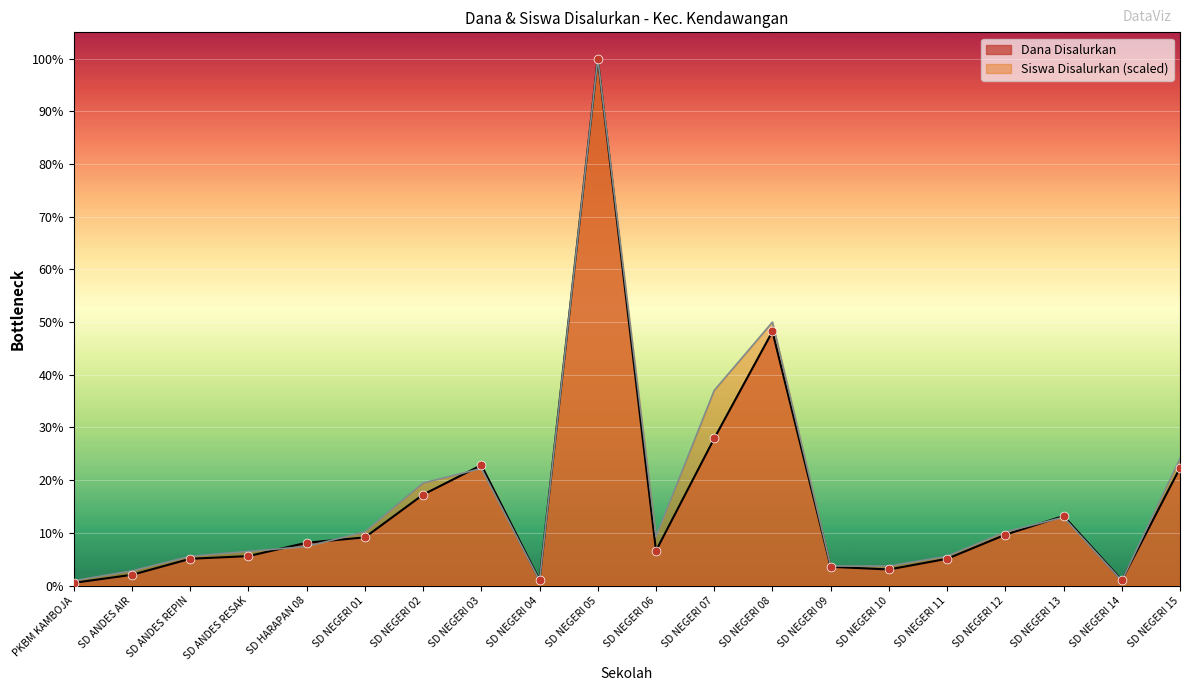

Is the value of Siswa Disalurkan at SD NEGERI 06 greater than the value of Dana Disalurkan at SD NEGERI 11?

Yes